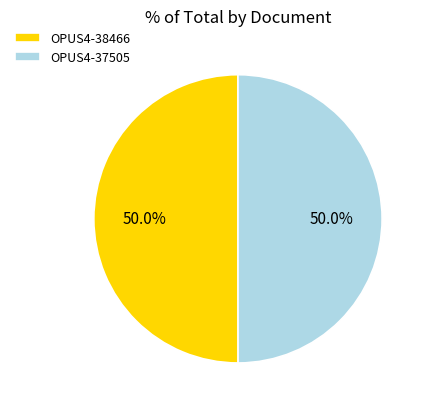

How many segments does this pie chart have?

2